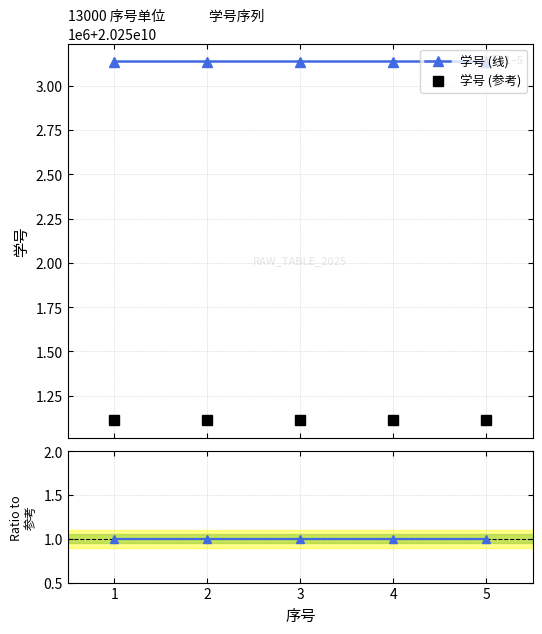

Is the value of 学号 (参考) at 5 greater than the value of 比值 at 4?

Yes